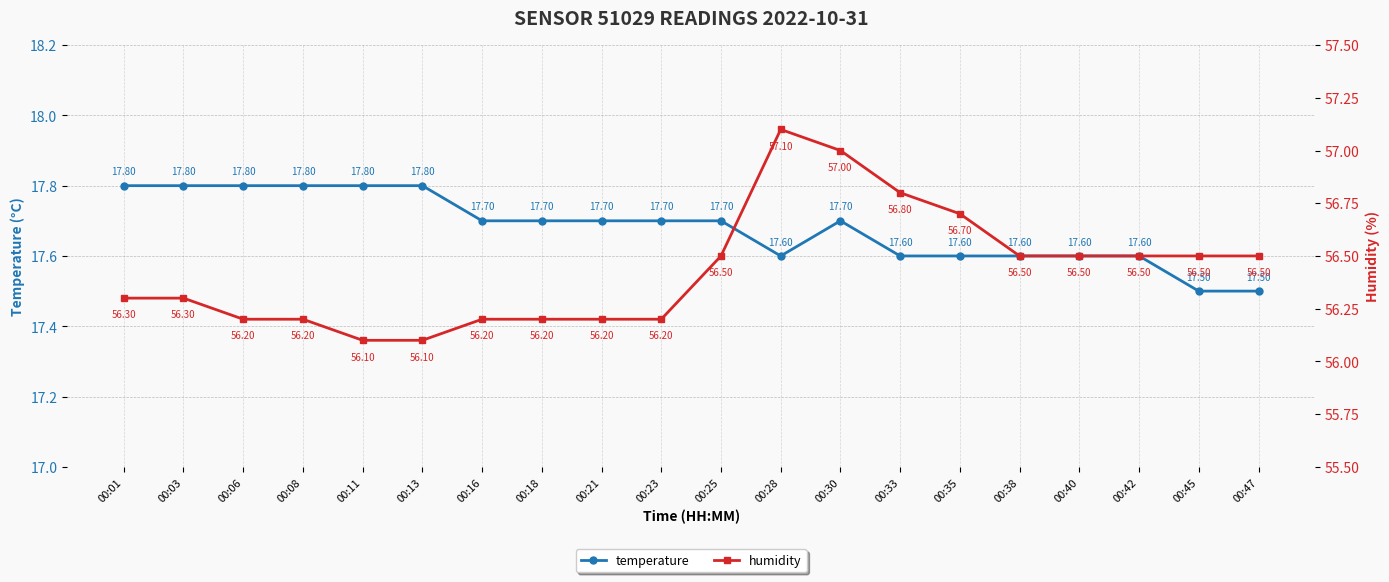

What is the sum of the temperature values at 00:08 and 00:25?

35.5